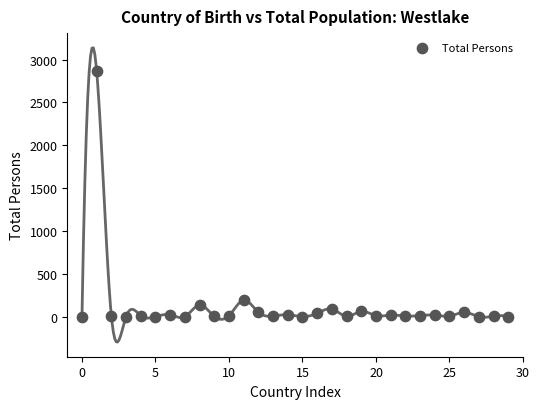

What Y value in the scatter plot is closest to 1431?

192